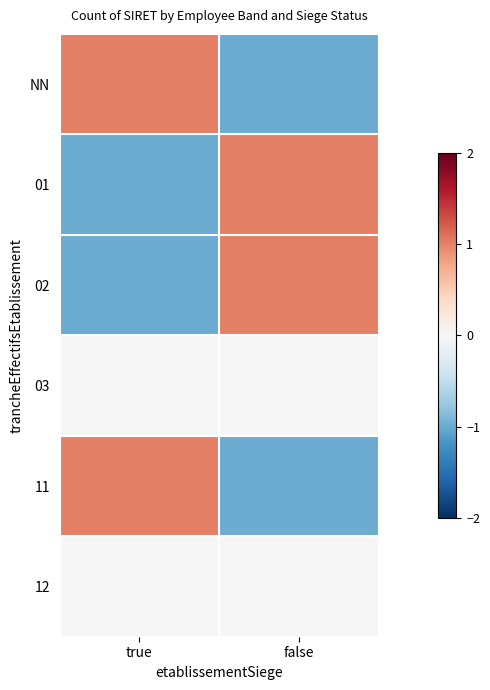

Which series changed the most between true and false?

NN